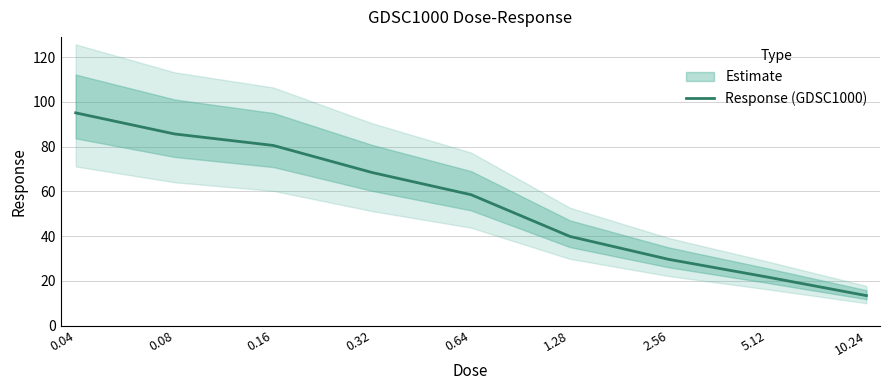

What is the value of the 2nd point from the left?

85.7